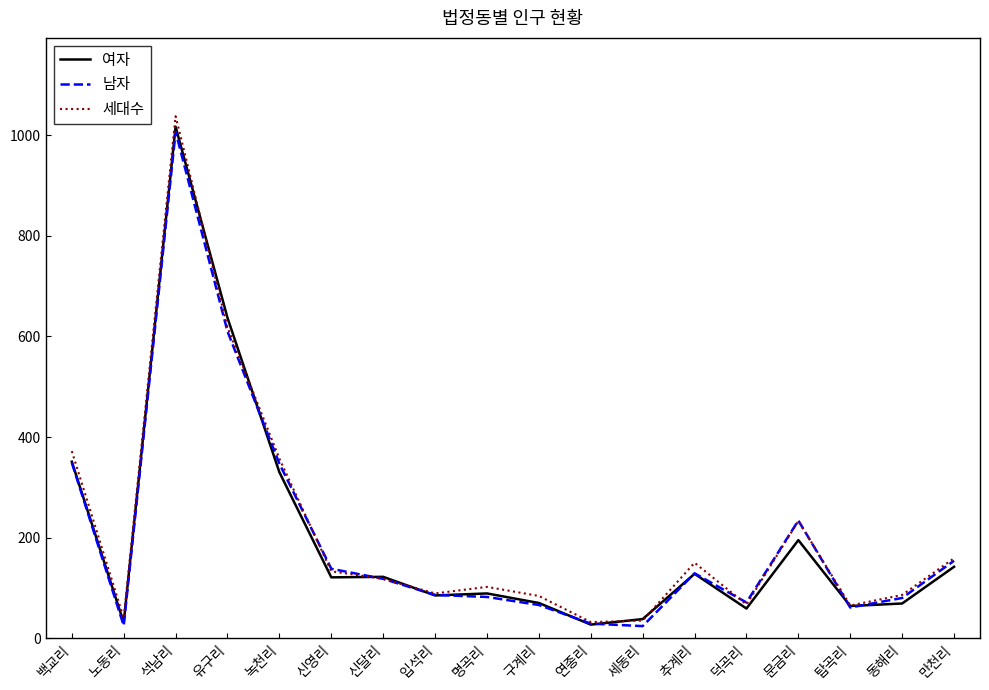

Which category has the highest value in the 남자 series?

석남리